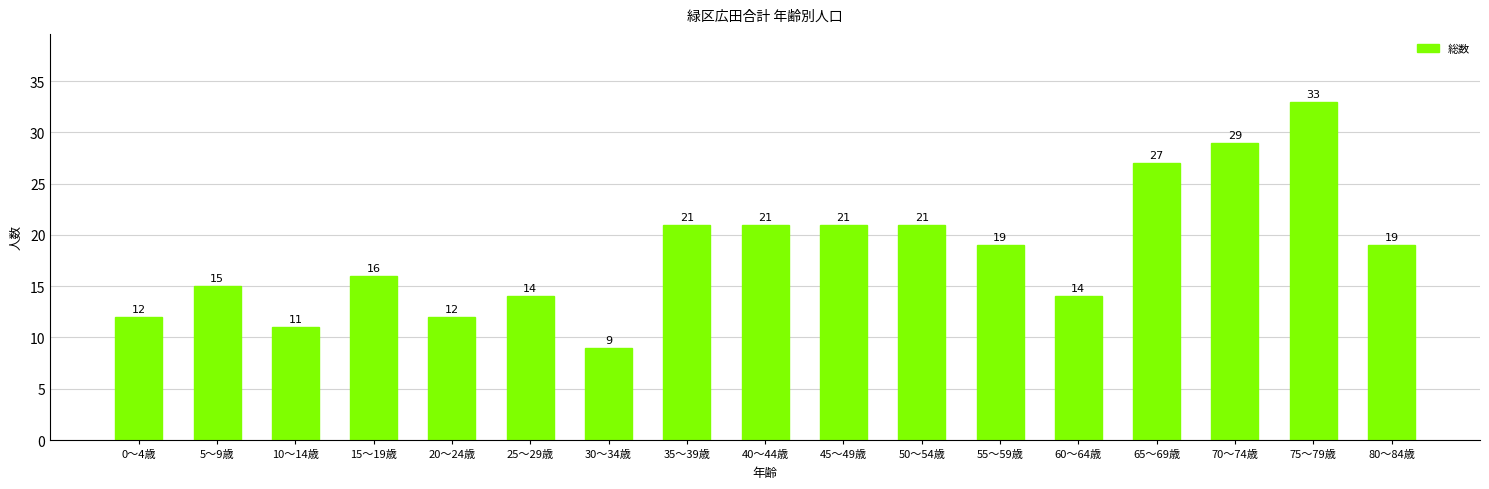

True or false: the data shows 19 at 55～59歳.

True